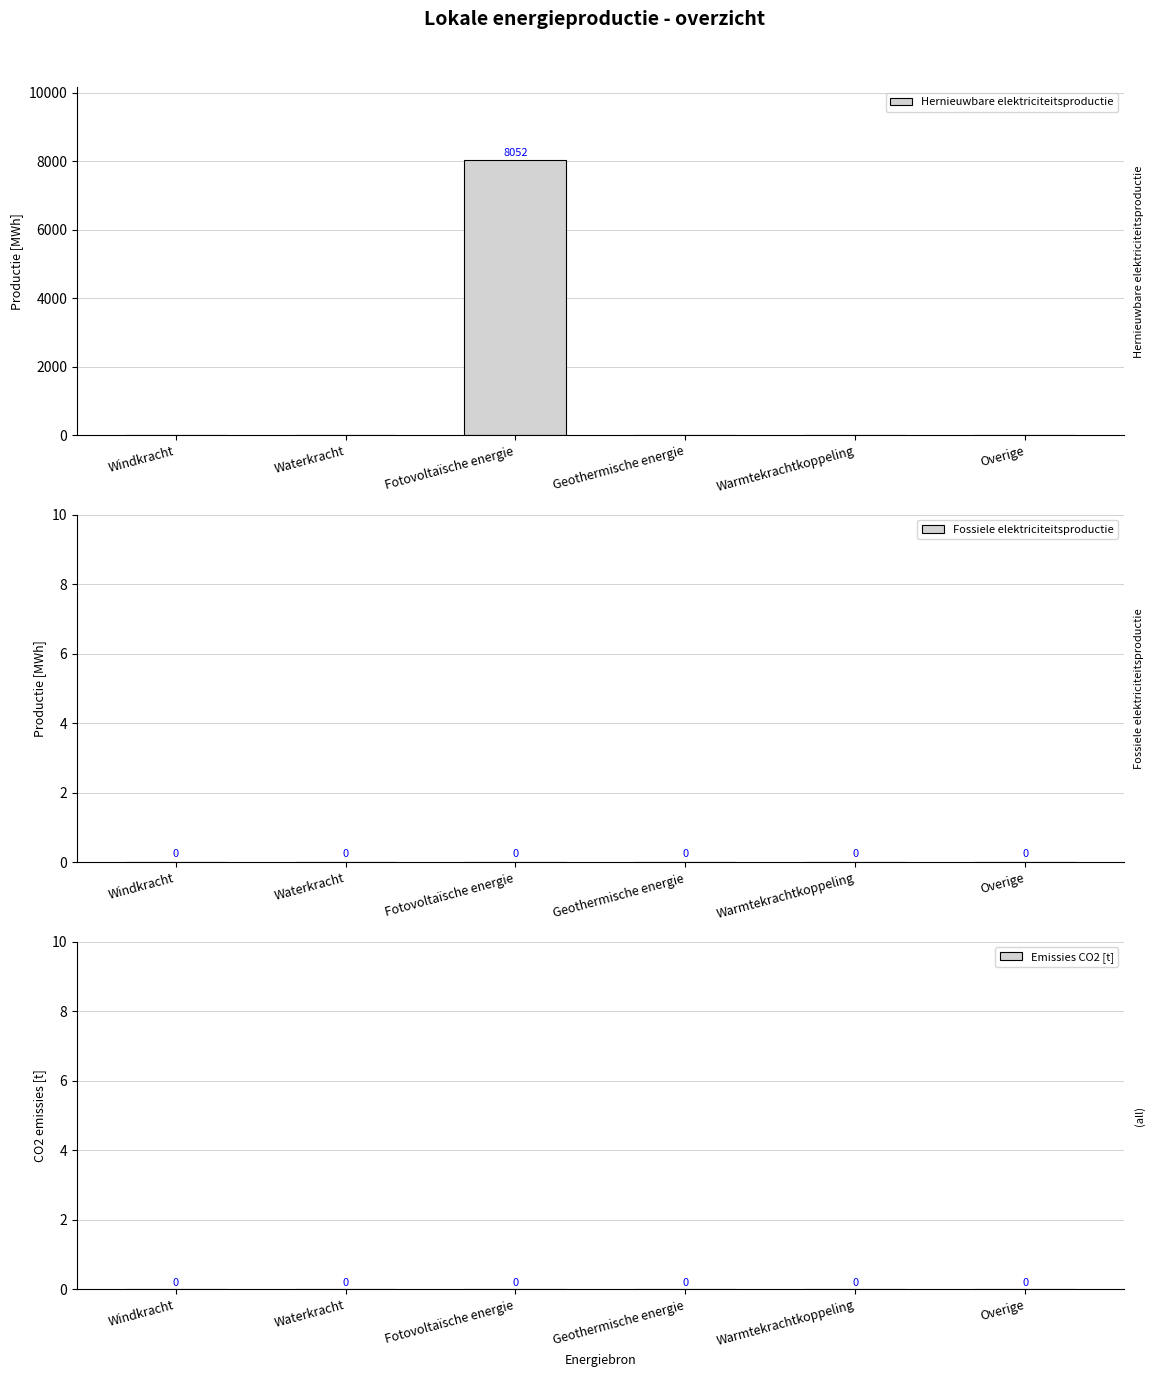

Reading left to right, transcribe all the data shown in this chart.

Windkracht=0.0	Waterkracht=0.0	Fotovoltaïsche energie=8052.8	Geothermische energie=0.0	Warmtekrachtkoppeling=0.0	Overige=0.0